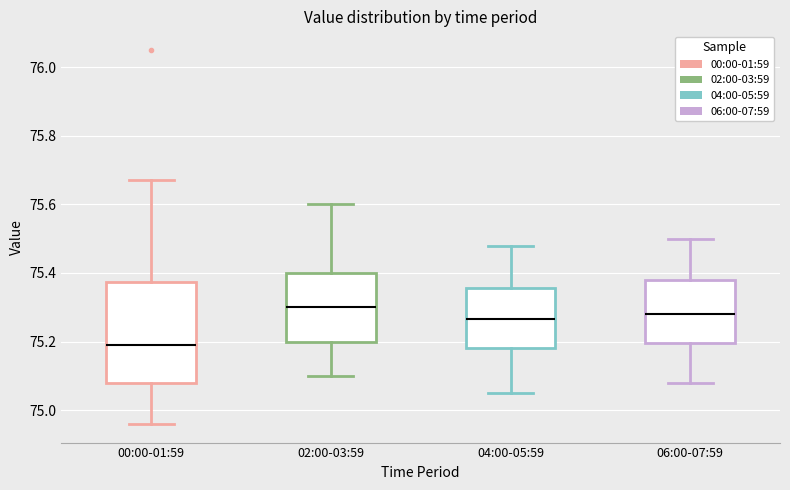

Comparing the boxes themselves (not the whiskers), which one is the tallest?

00:00-01:59